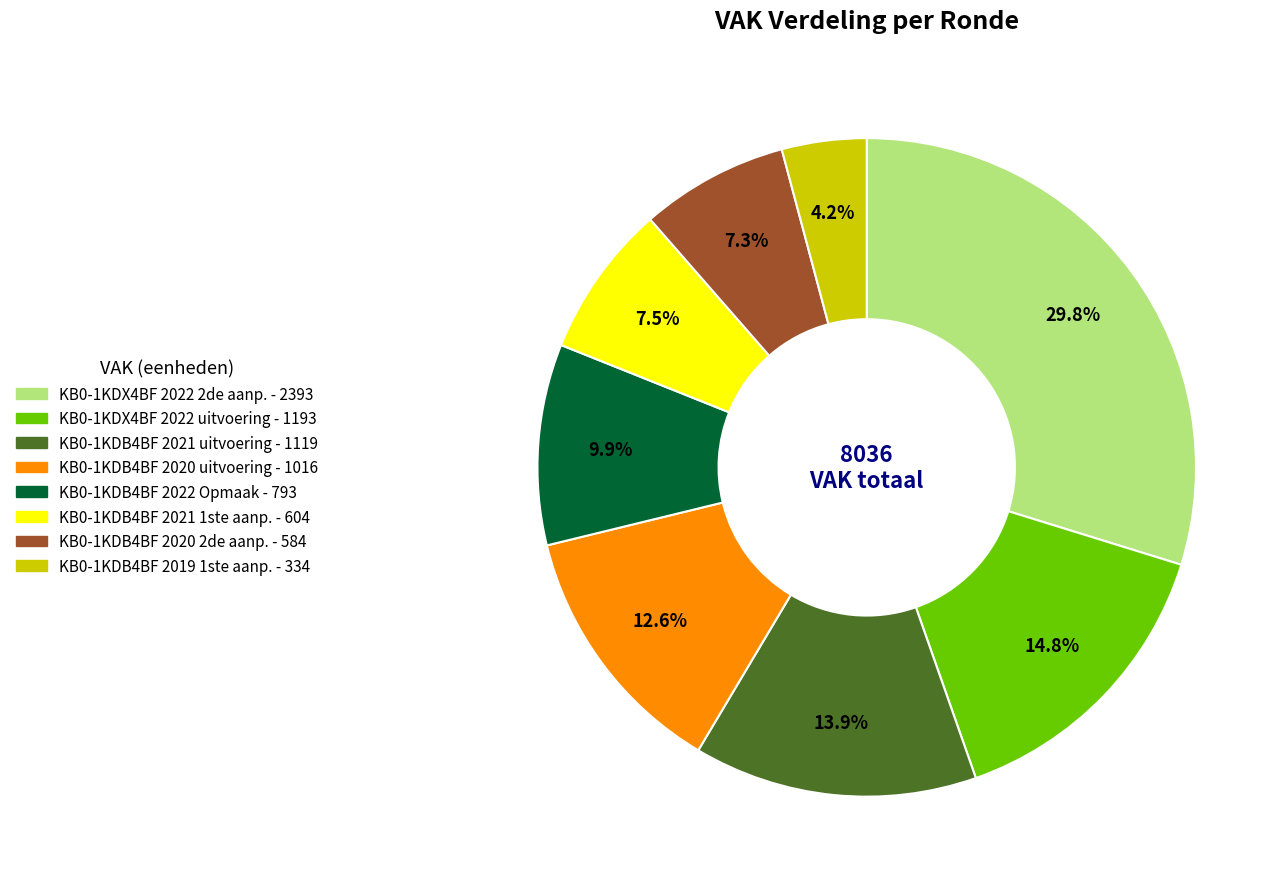

Is there a majority slice in this chart?

No